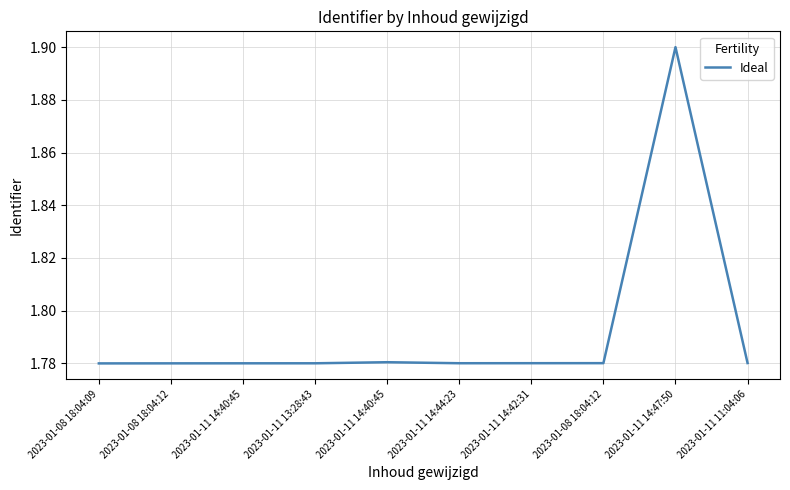

How many values are between 1 and 2?

10